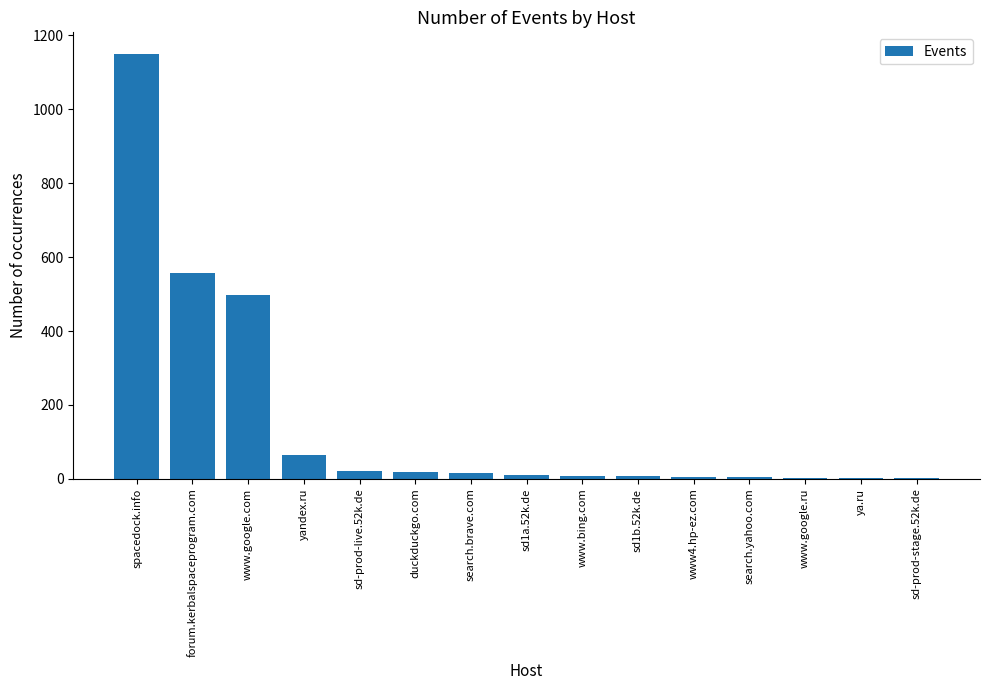

What is the greatest value displayed?

1151